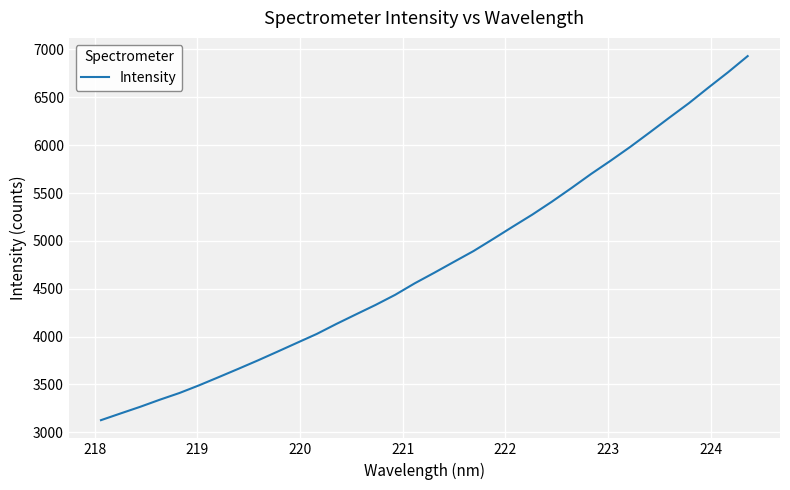

What is the maximum value shown in the chart?

6930.8